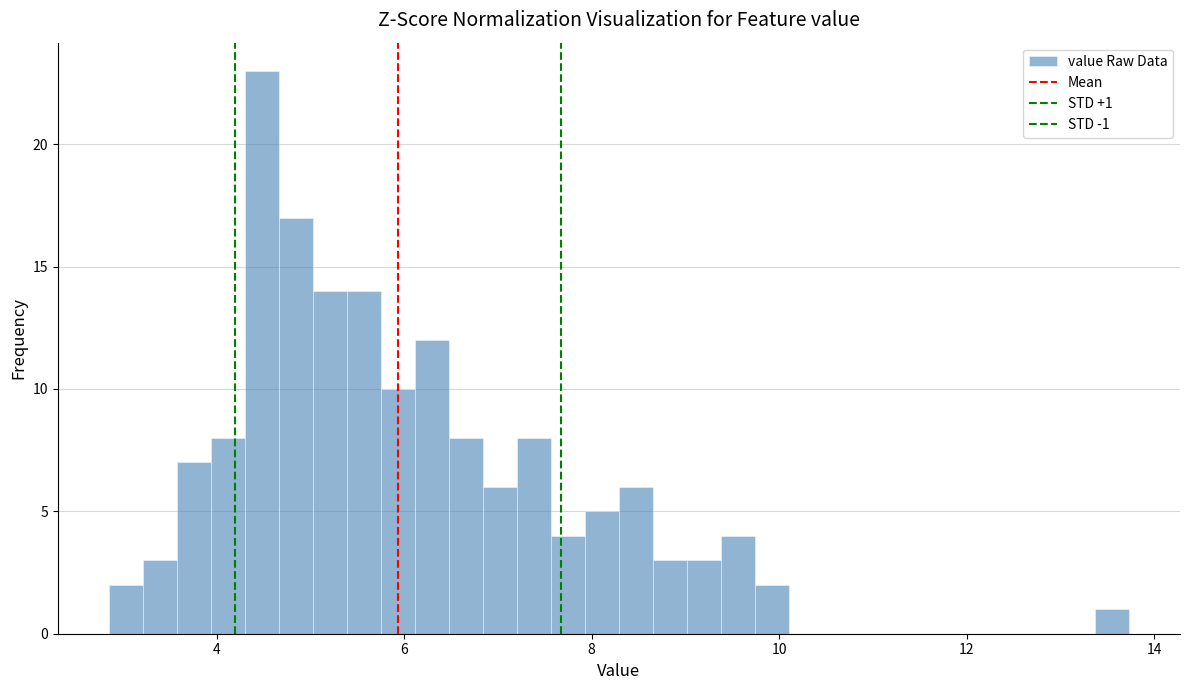

Around what value on the x-axis is the tallest bar? Give the approximate position of its centre, as read against the axis.

4.4